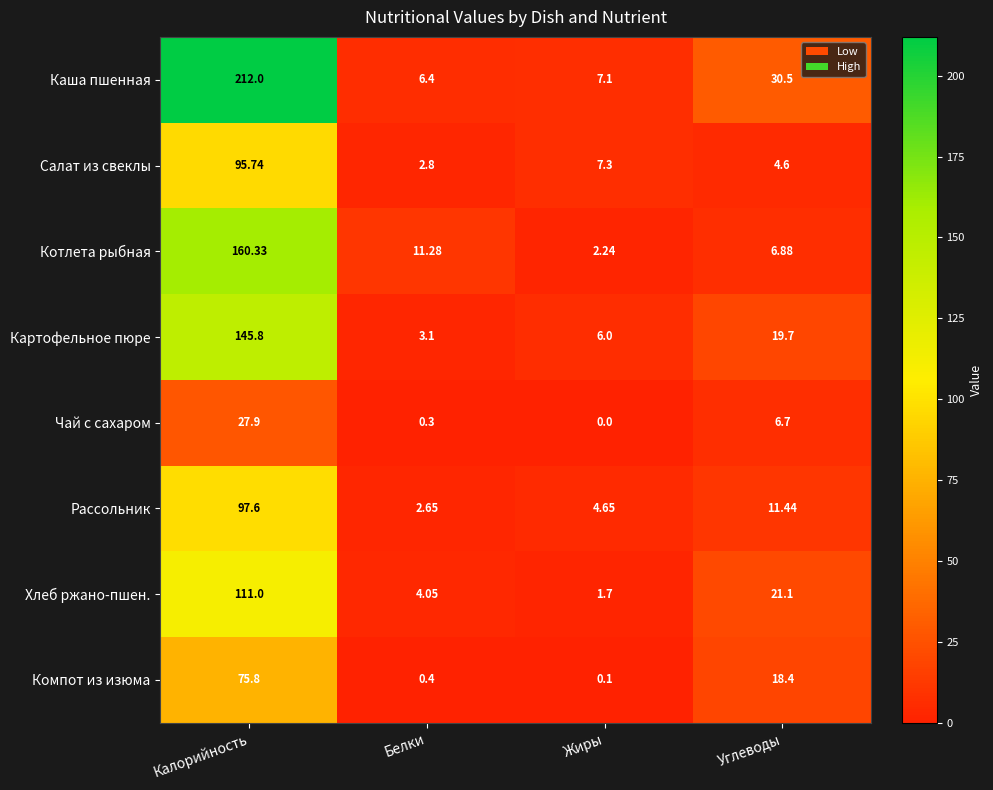

Between Калорийность and Жиры, which series saw the biggest shift?

Каша пшенная